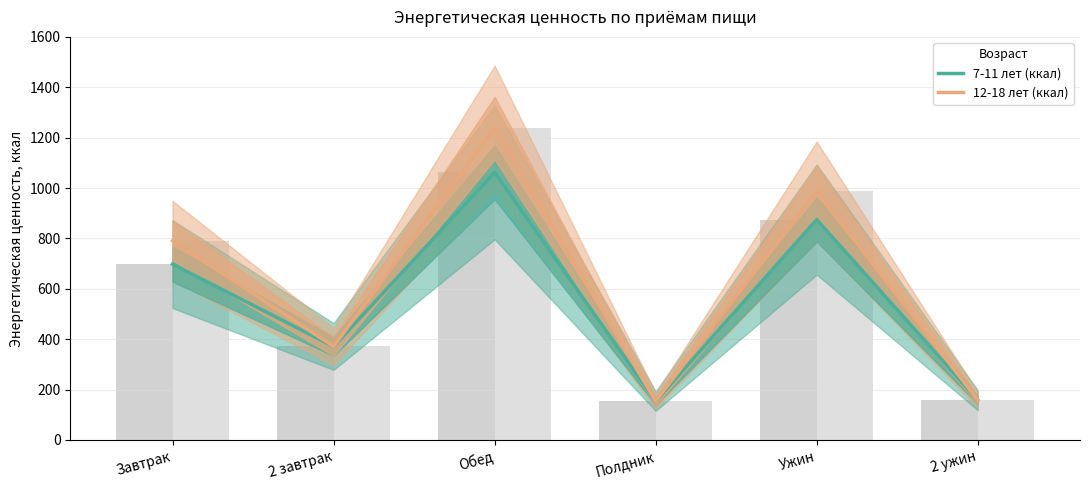

At which label does 12-18 лет (ккал) reach its minimum?

Полдник